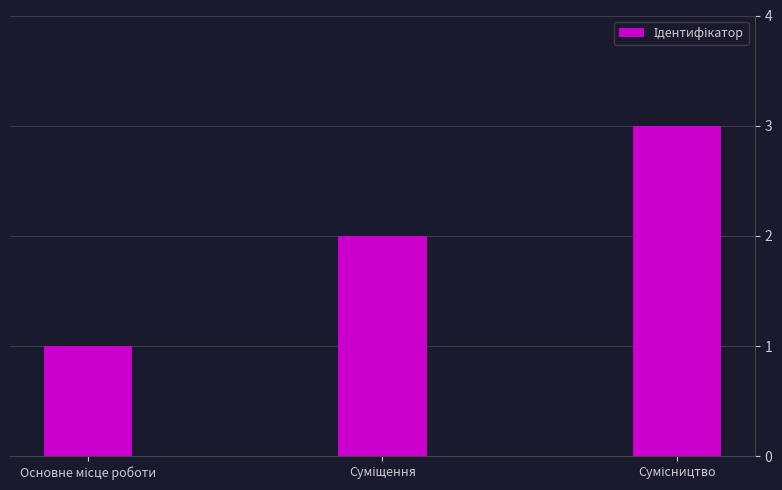

What is the value of the 2nd bar from the left?

2